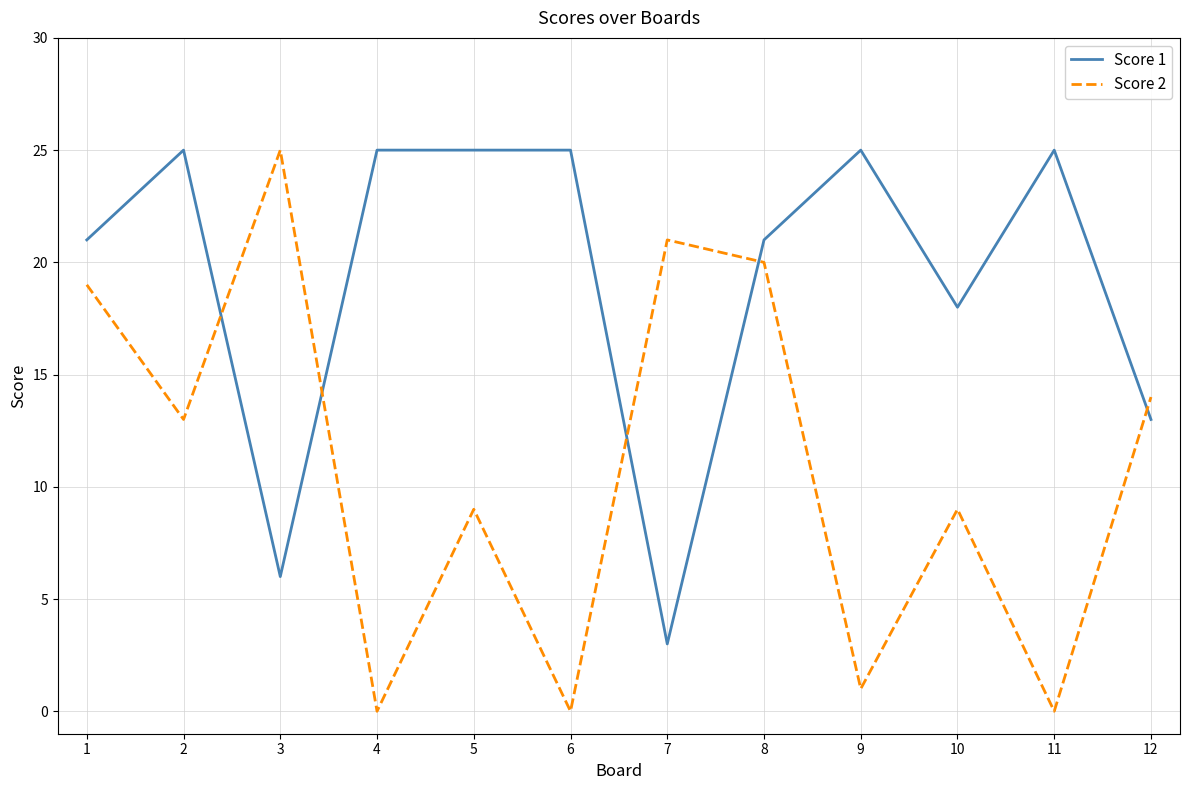

At how many categories does at least one series exceed 0?

12